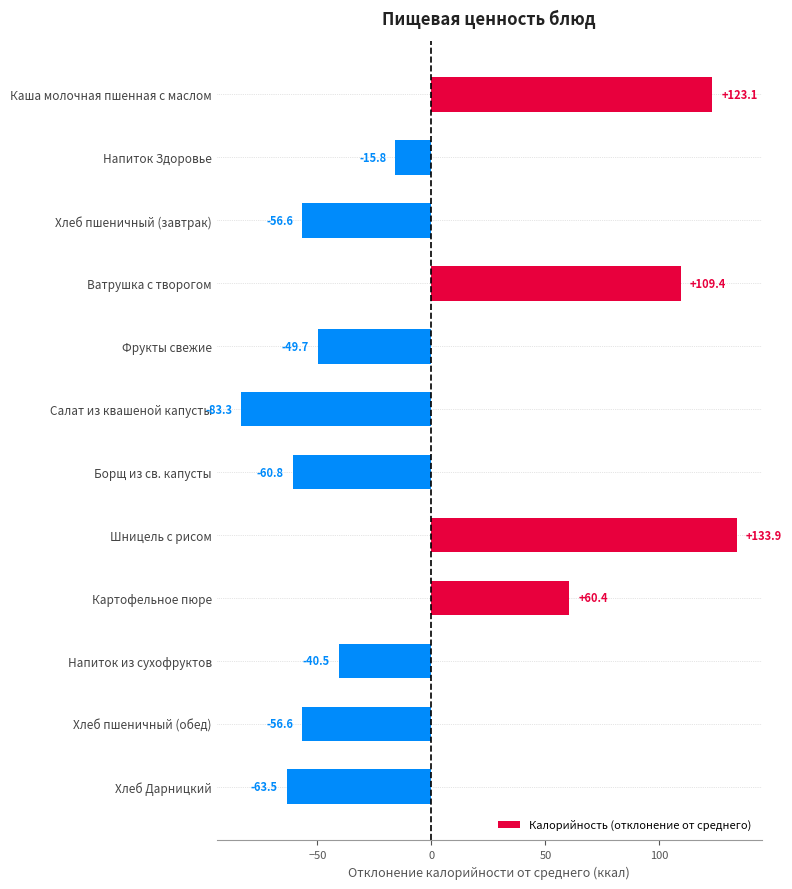

What is the label of the 4th bar from the top?

Ватрушка с творогом